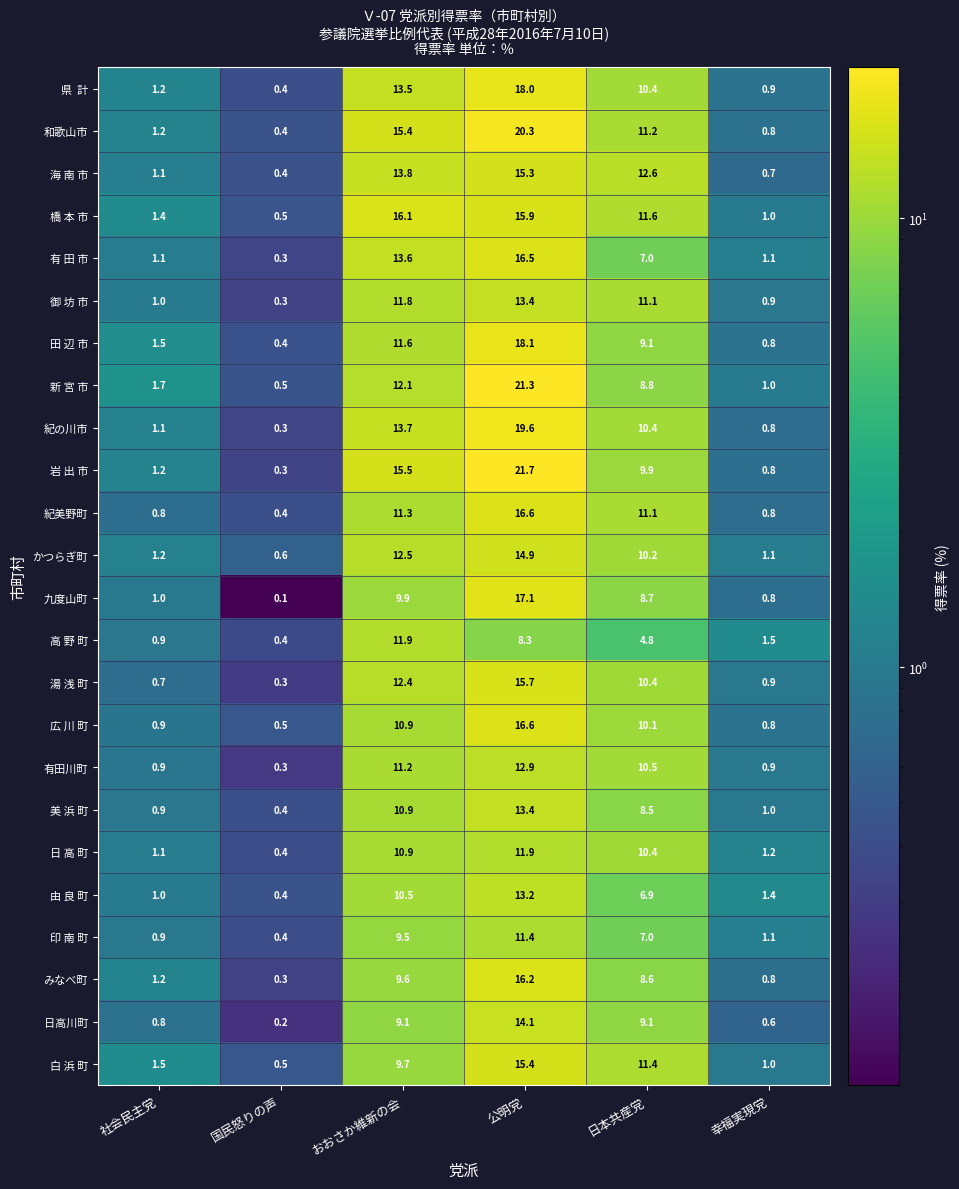

How many series are shown in this chart?

24